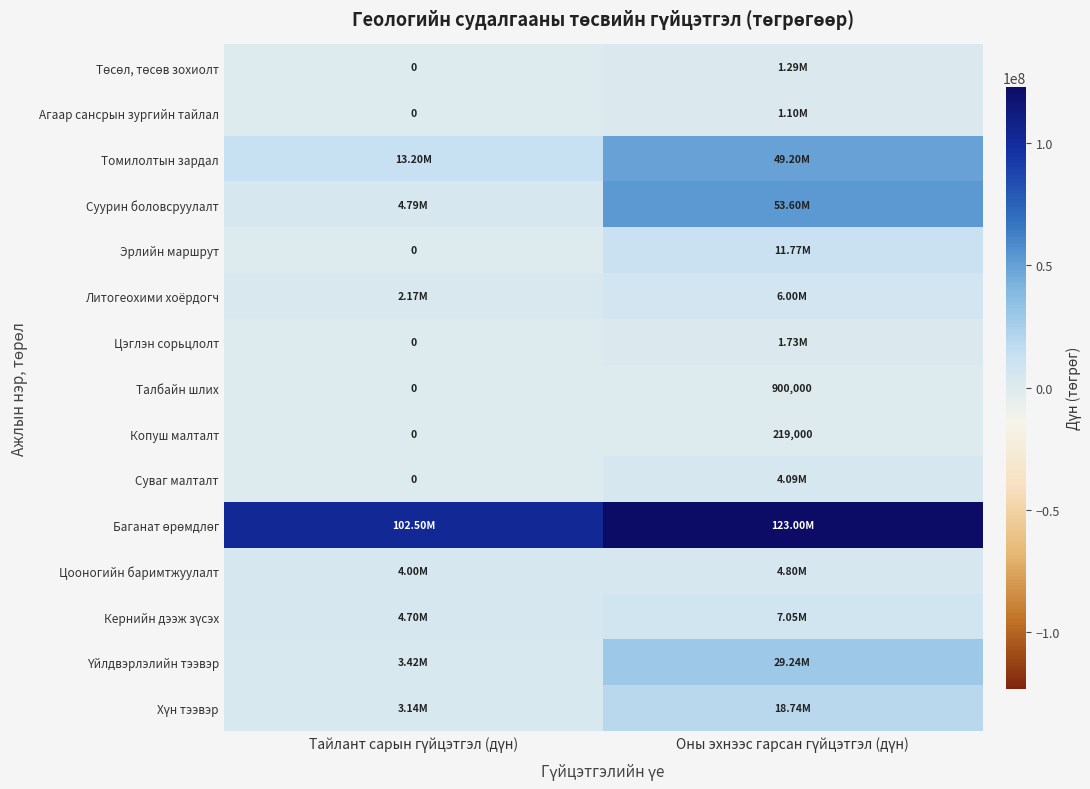

What is the difference between the maximum and minimum values in the Талбайн шлих series?

900000